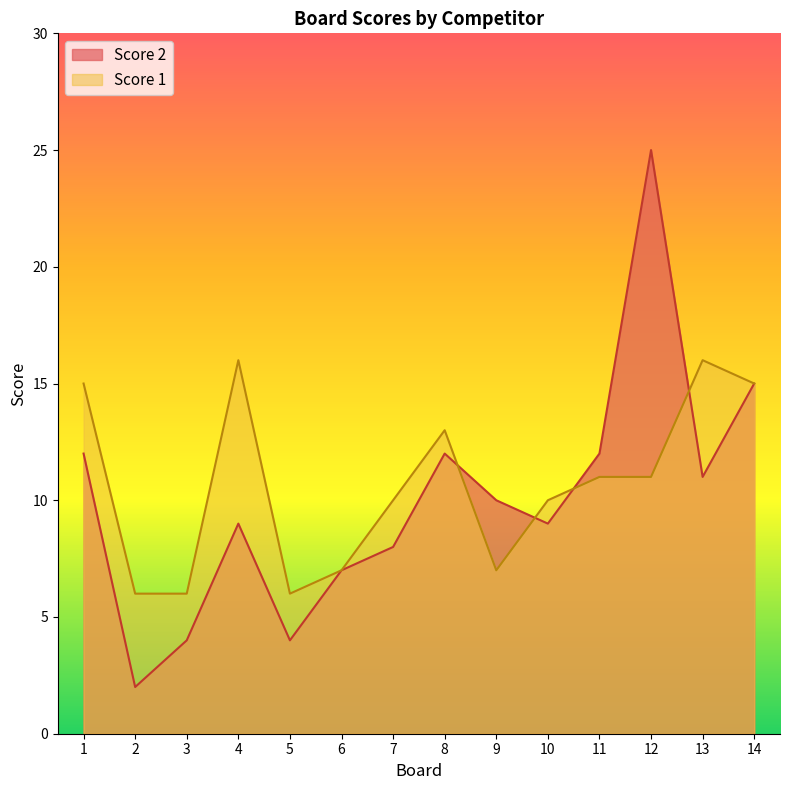

Reading right to left, transcribe all the data shown in this chart.

Score 1: 15	16	11	11	10	7	13	10	7	6	16	6	6	15
Score 2: 15	11	25	12	9	10	12	8	7	4	9	4	2	12